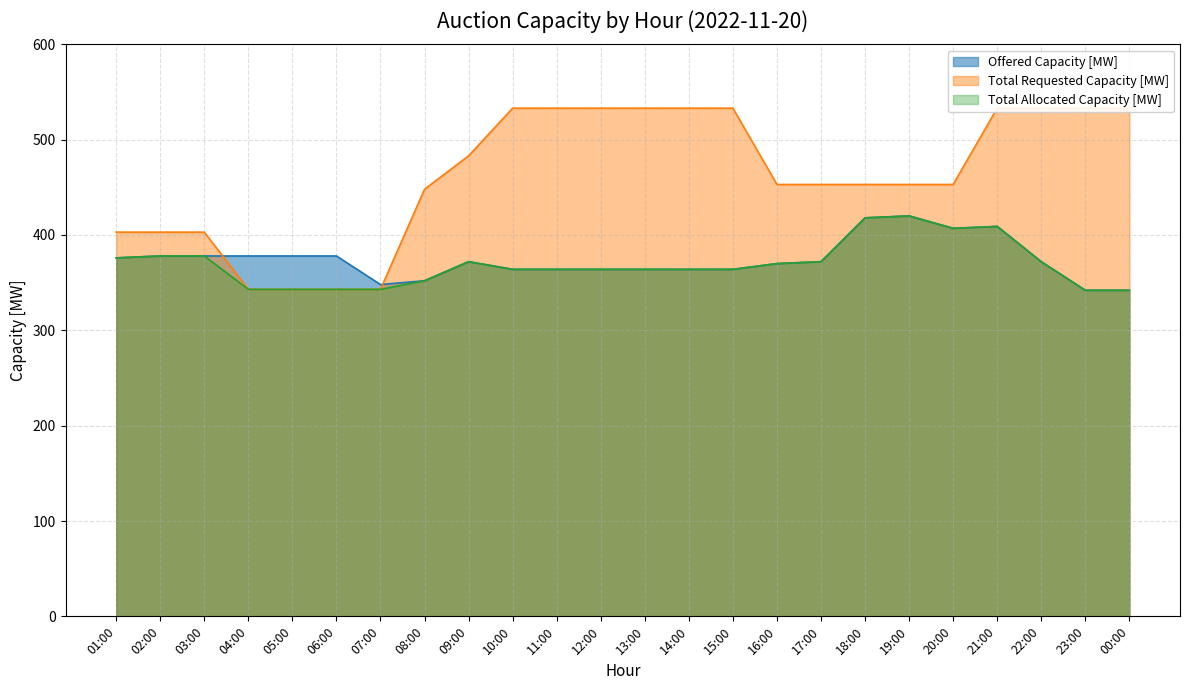

What position from the left is 08:00?

8